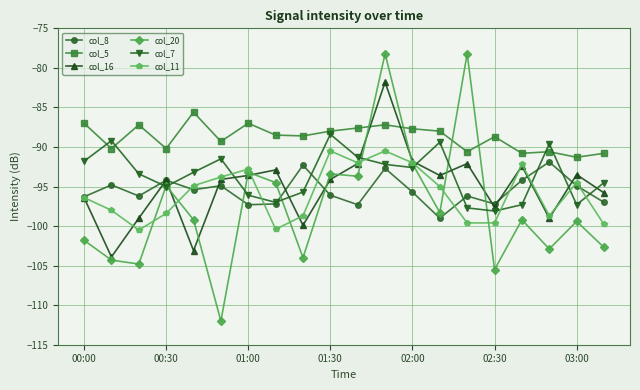

Which series has the widest spread of values?

col_20